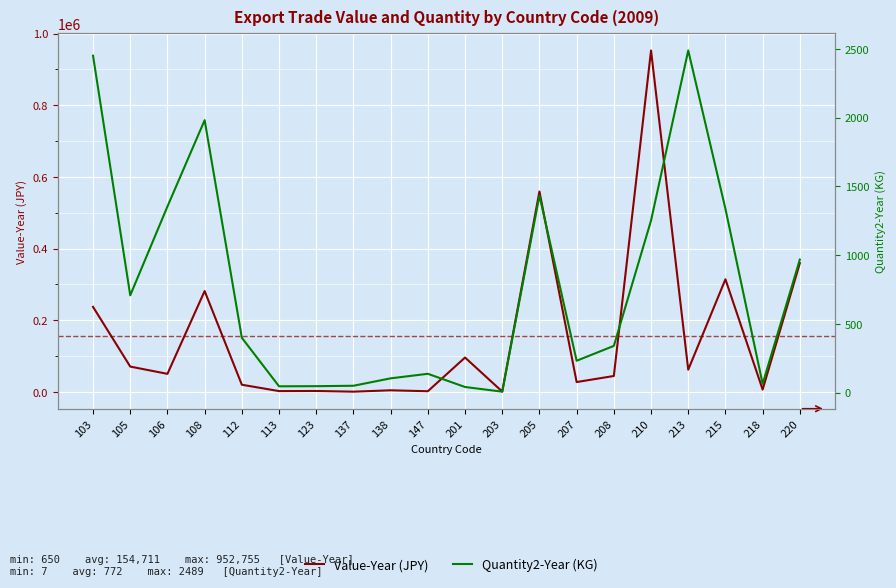

Rank the series by their average value, from highest to lowest.

Value-Year, Quantity2-Year